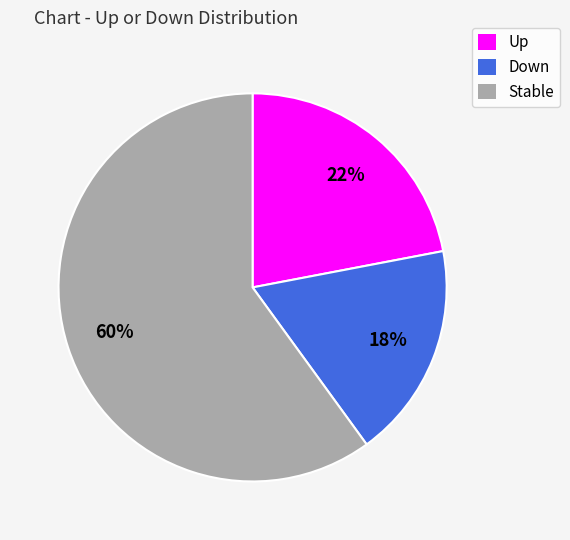

To the nearest percent, what is the combined percentage of Down and Stable?

78%